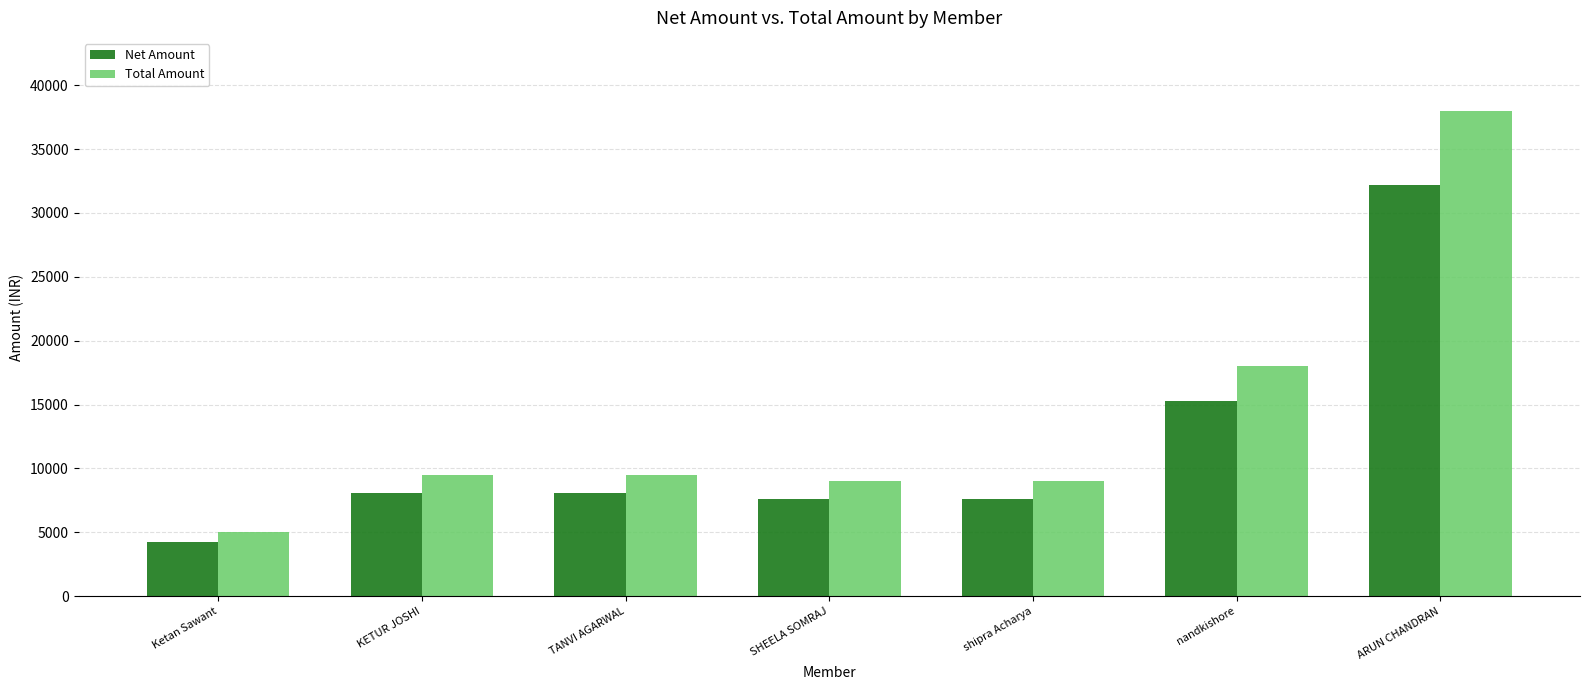

What position from the left is KETUR JOSHI?

2